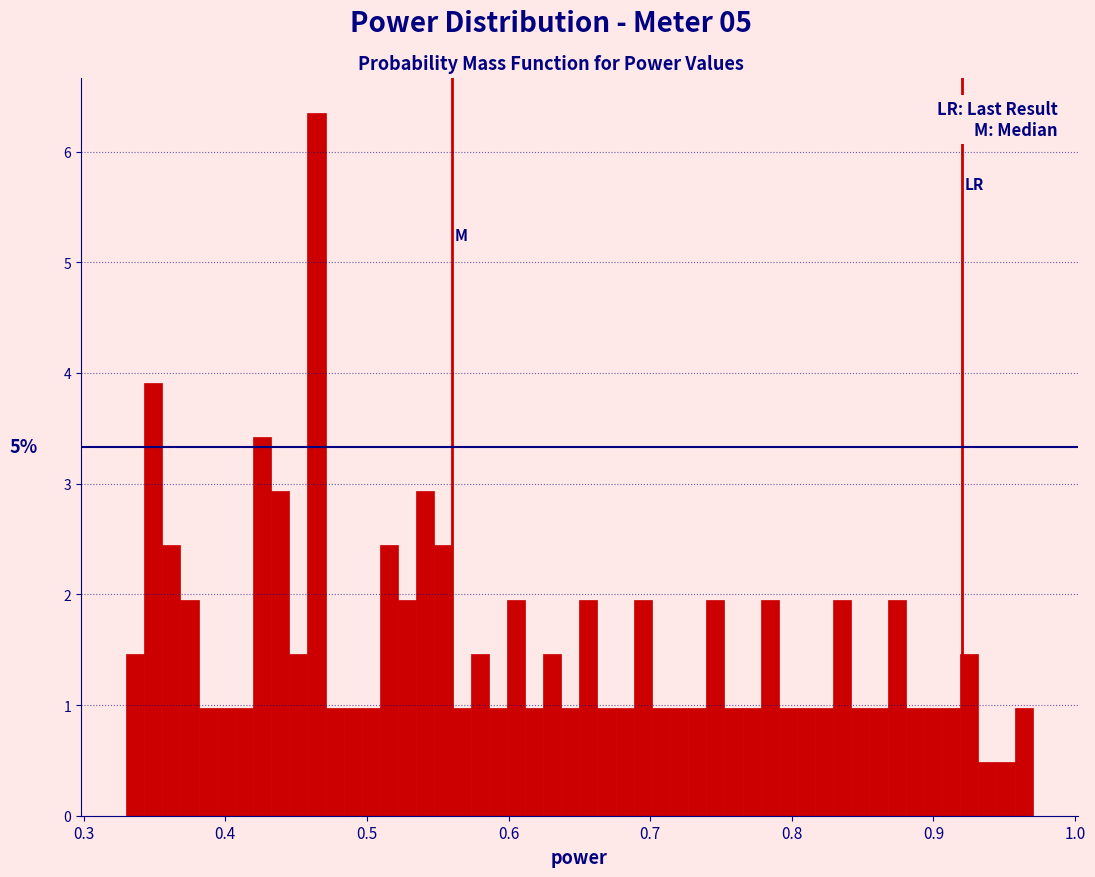

Read against the x-axis, roughly where is the centre of the tallest bar?

0.46